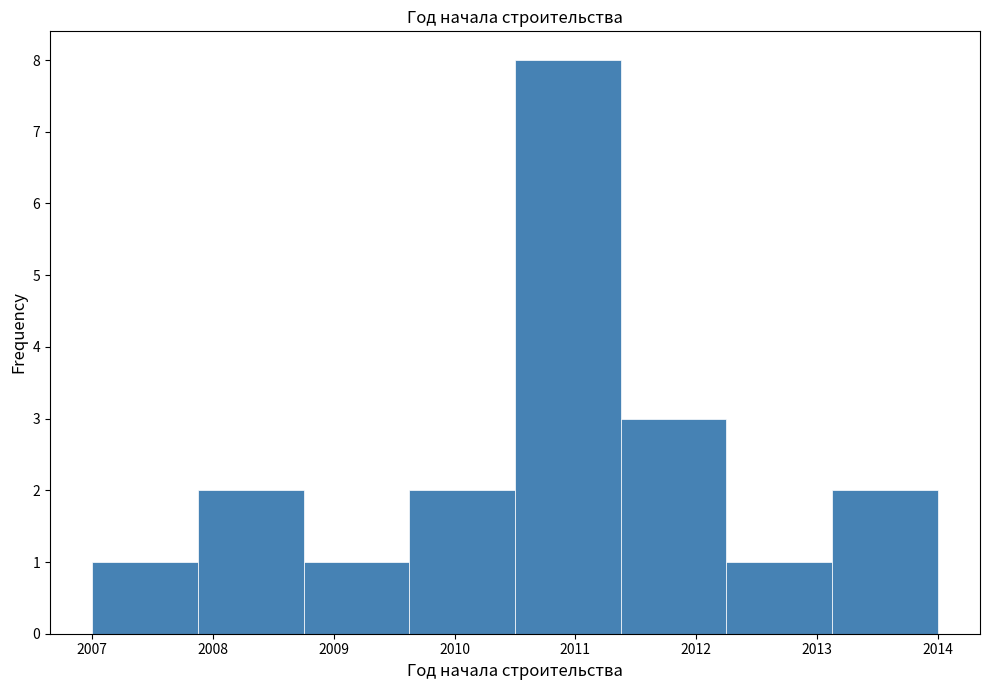

Reading left to right, transcribe this chart: for each bar, give the range it covers on the x-axis and its height. Neither the bar edges nor the heights are printed on the chart, so give them approximately, as read against the axes.

2007.0 to 2007.9: 1
2007.9 to 2008.8: 2
2008.8 to 2009.6: 1
2009.6 to 2010.5: 2
2010.5 to 2011.4: 8
2011.4 to 2012.3: 3
2012.3 to 2013.1: 1
2013.1 to 2014.0: 2